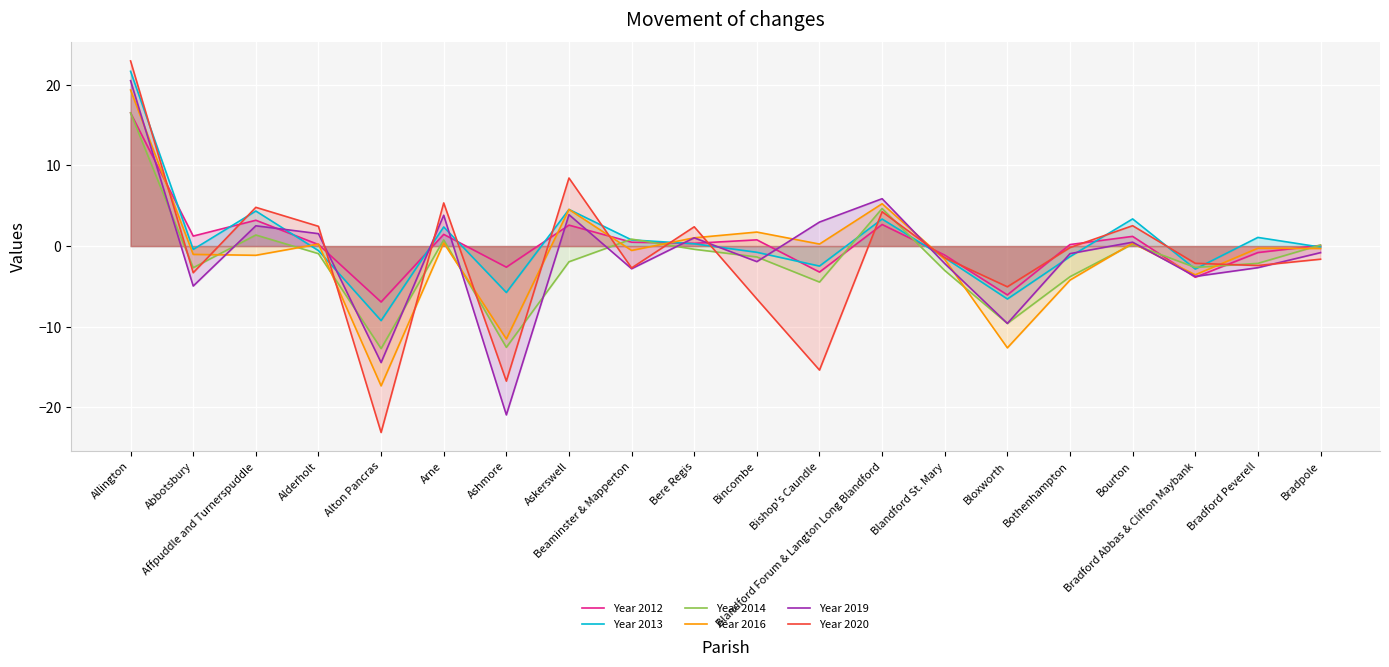

True or false: Year 2020 has a value of -1.4 at Bradford Abbas & Clifton Maybank.

False